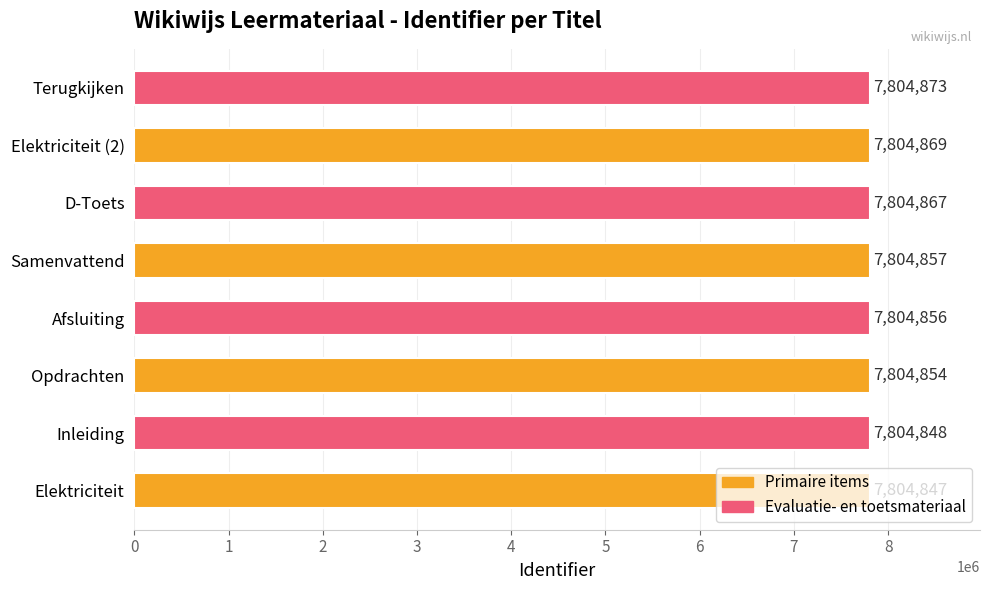

List the labels in order of value, smallest first.

Elektriciteit, Inleiding, Opdrachten, Afsluiting, Samenvattend, D-Toets, Elektriciteit (2), Terugkijken